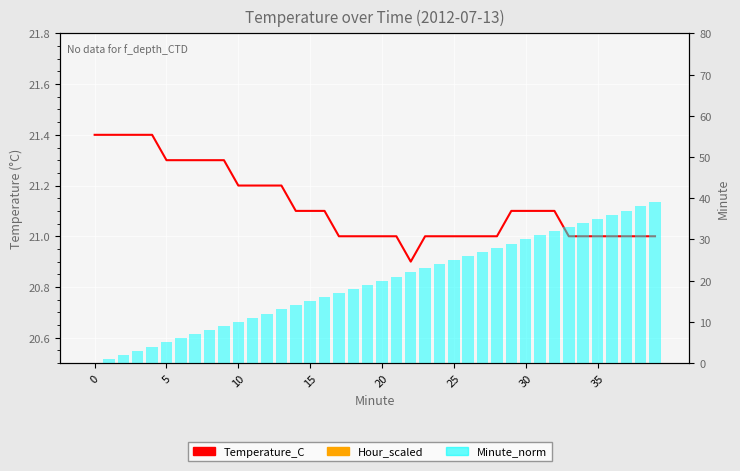

What is the sum of the Hour_scaled values at 15 and 24?

1.4